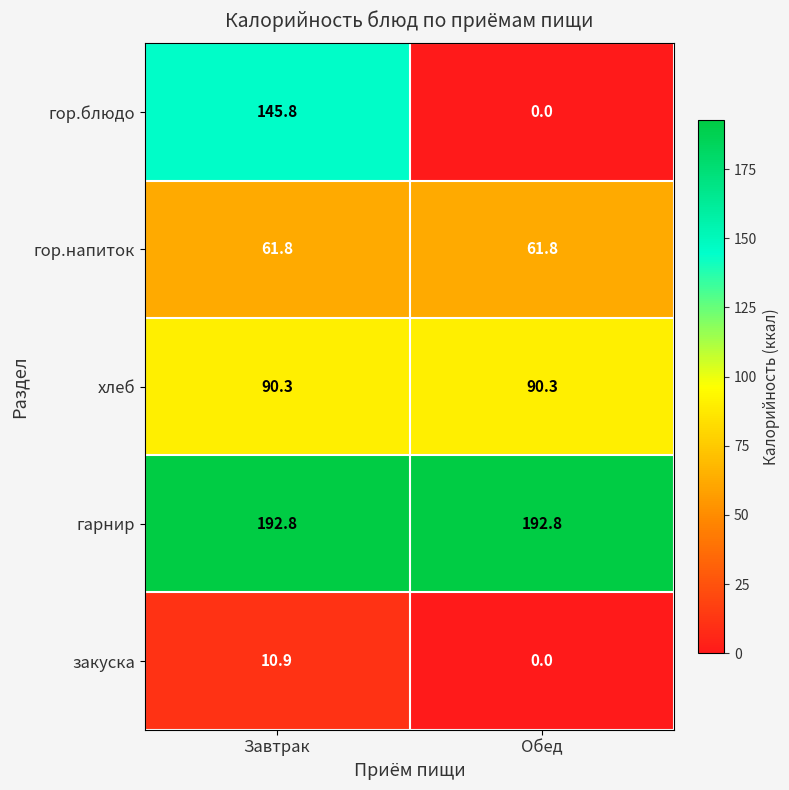

At which label is закуска closest to 5?

Обед